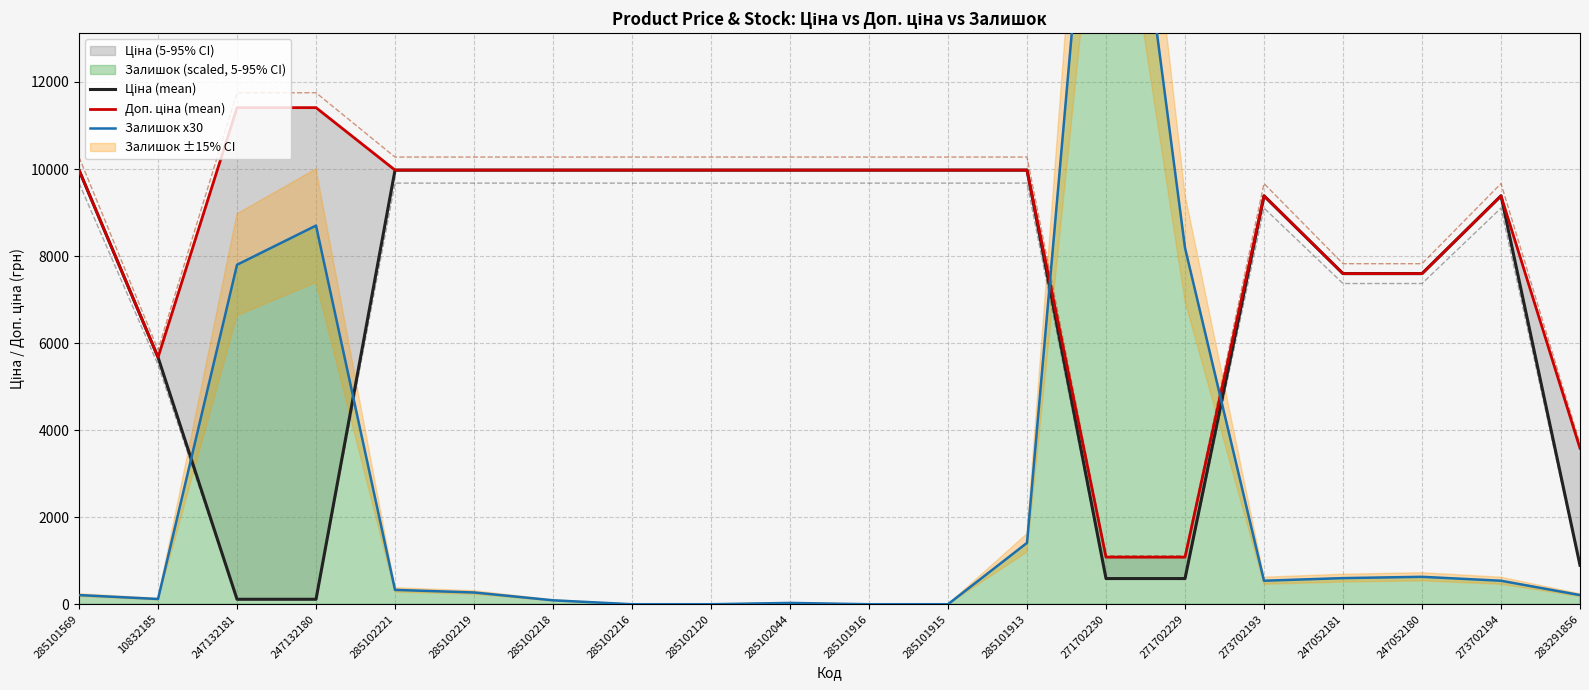

What value does the Доп. ціна (mean) series have at 285102120?

9975.0